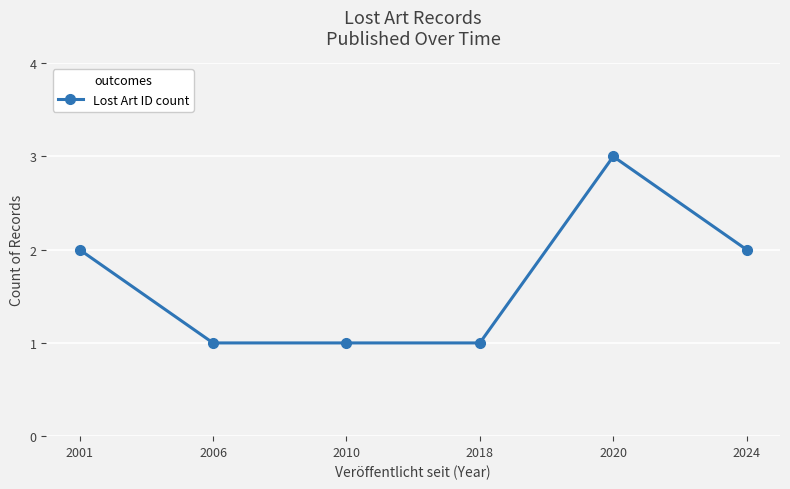

What is the difference between the maximum and minimum values?

2